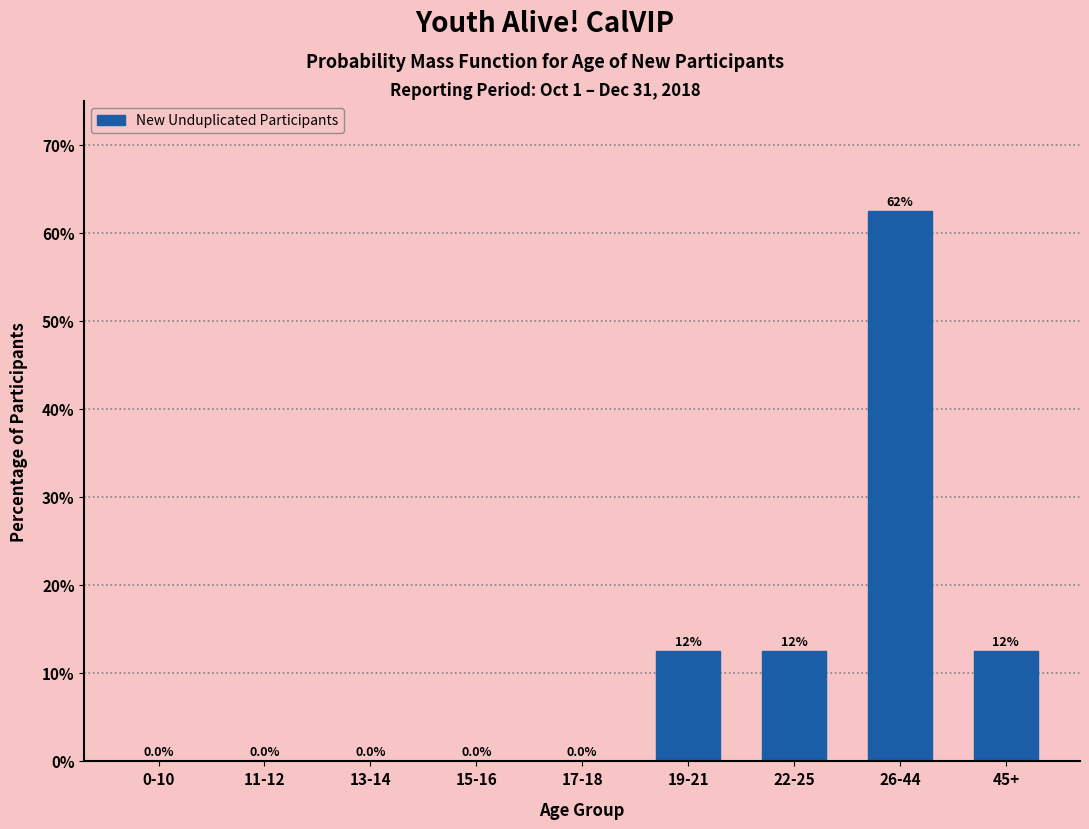

Reading left to right, list all the values displayed in this chart.

0-10=0.0	11-12=0.0	13-14=0.0	15-16=0.0	17-18=0.0	19-21=12.5	22-25=12.5	26-44=62.5	45+=12.5